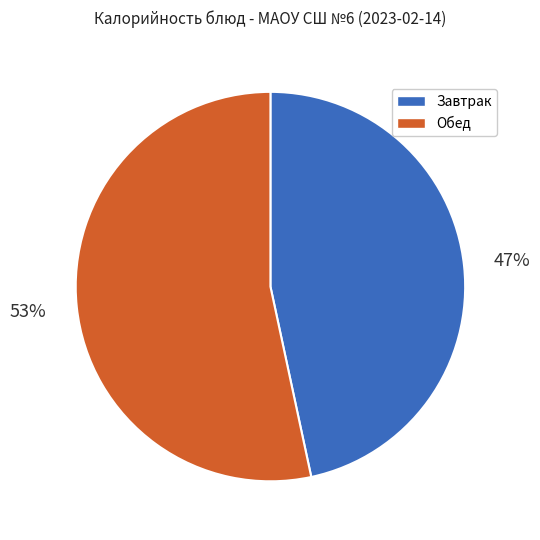

To the nearest percent, what is the average slice percentage?

50%